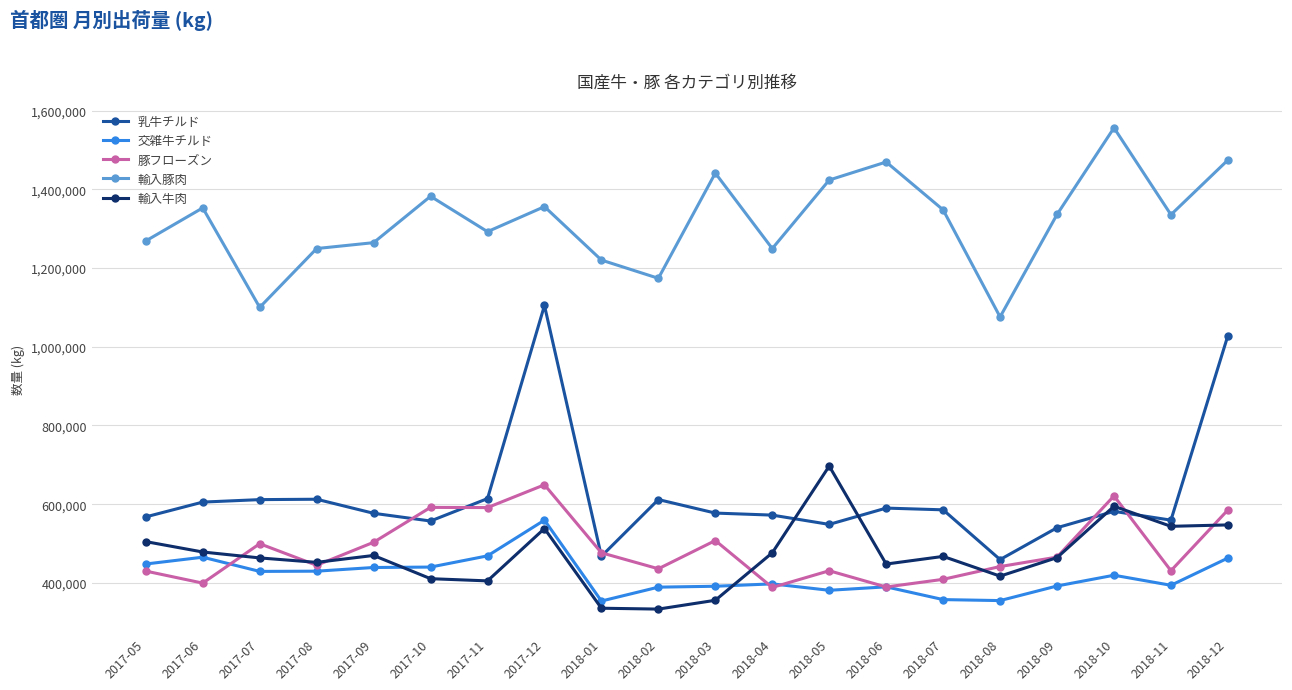

Between 2017-10 and 2018-01, which series saw the biggest shift?

輸入豚肉